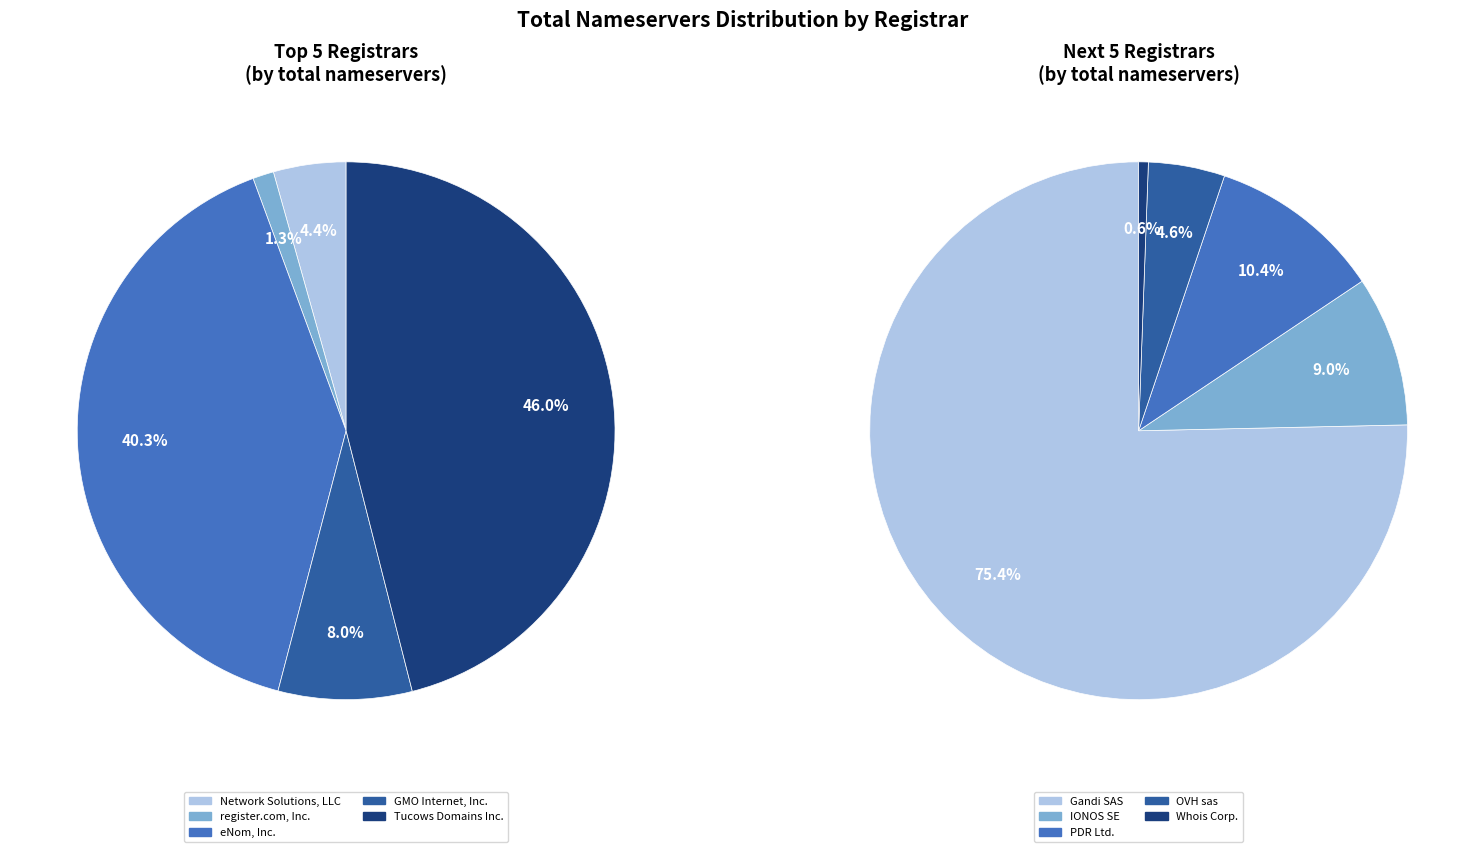

How many segments does this pie chart have?

10